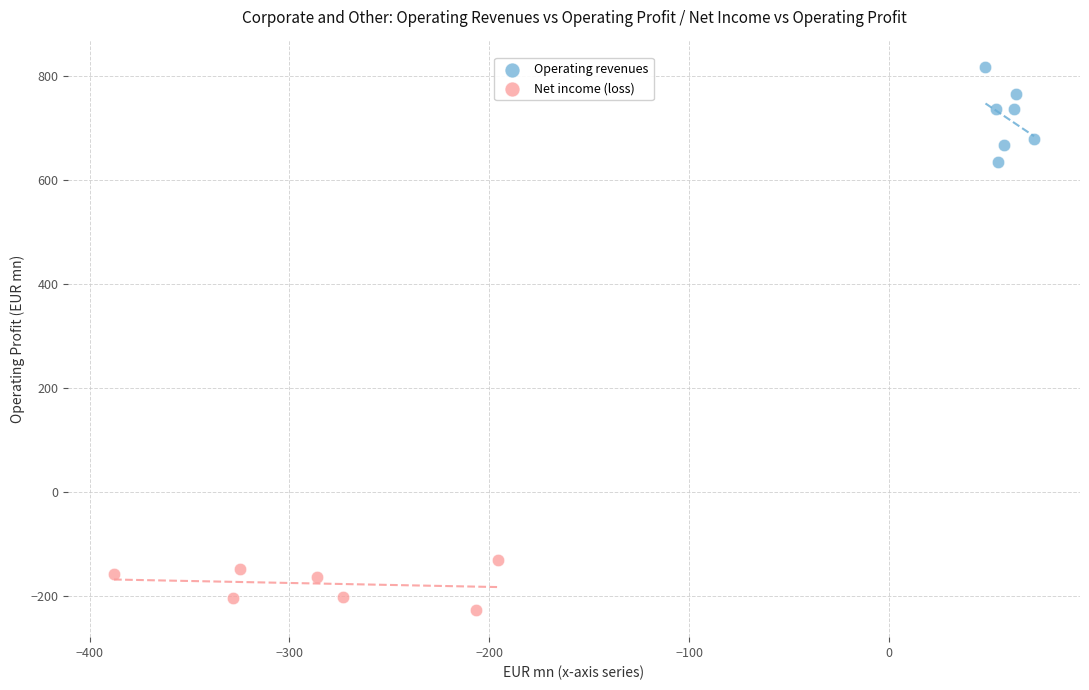

Which series contains the highest Y value?

Operating revenues